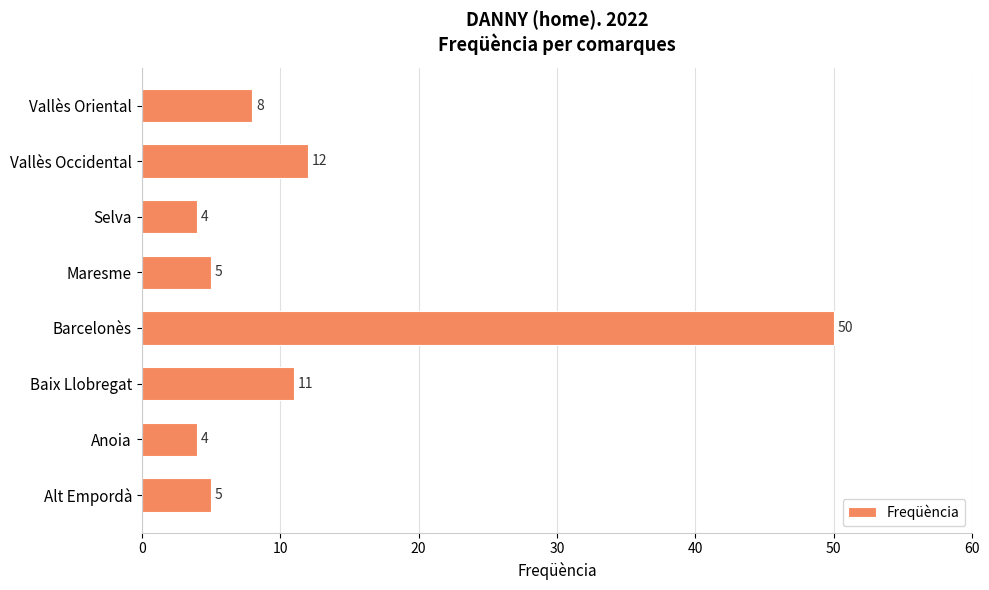

What is the change in value from Anoia to Barcelonès?

+46